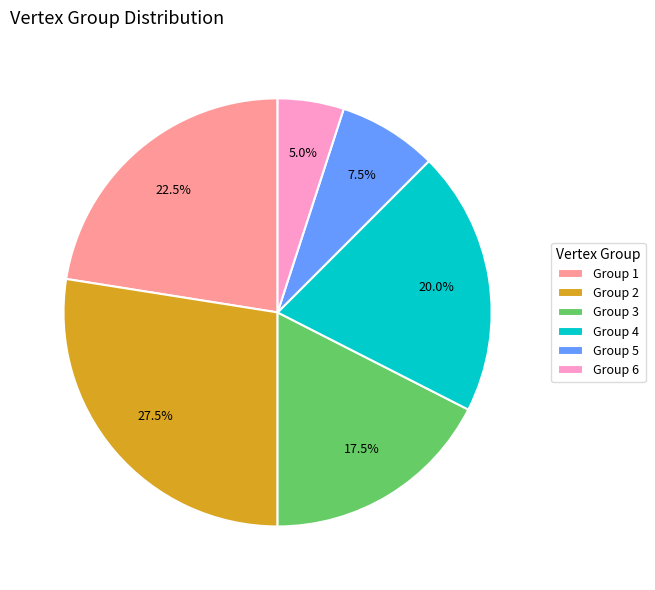

Does any single category account for the majority?

No